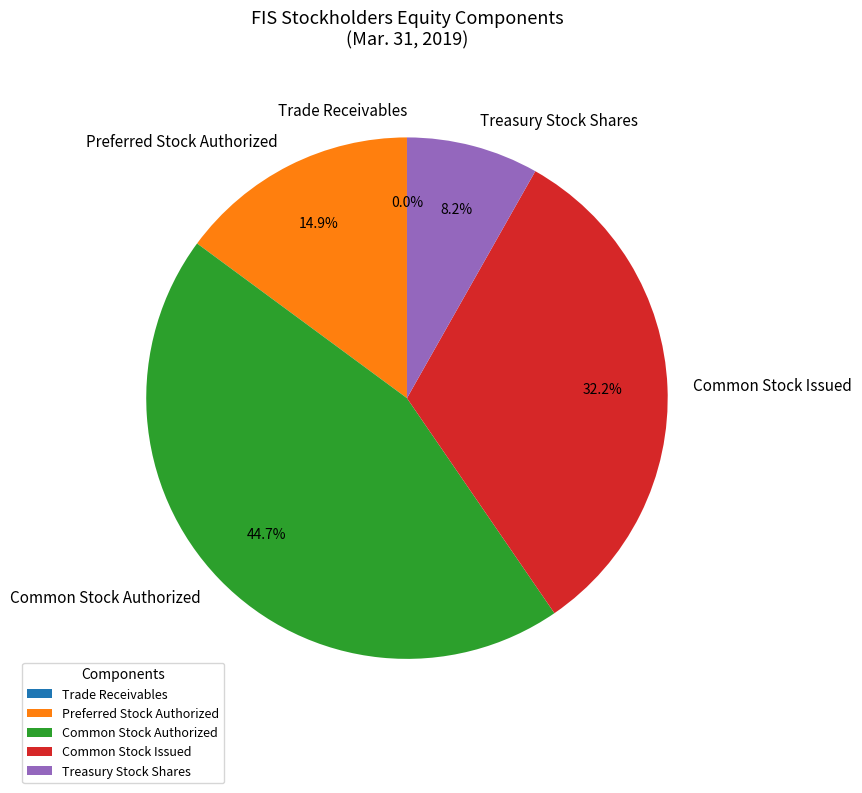

What is the largest slice in the pie chart?

Common Stock Authorized